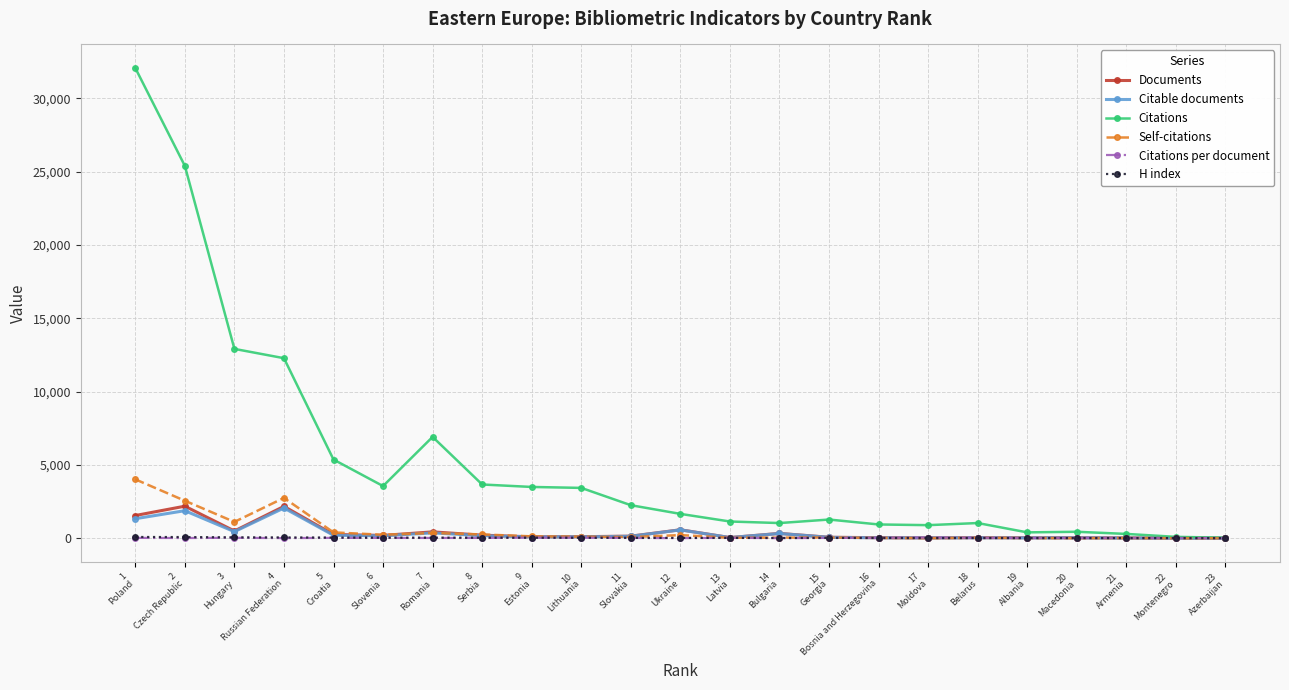

What is the maximum value for Documents?

2182.0